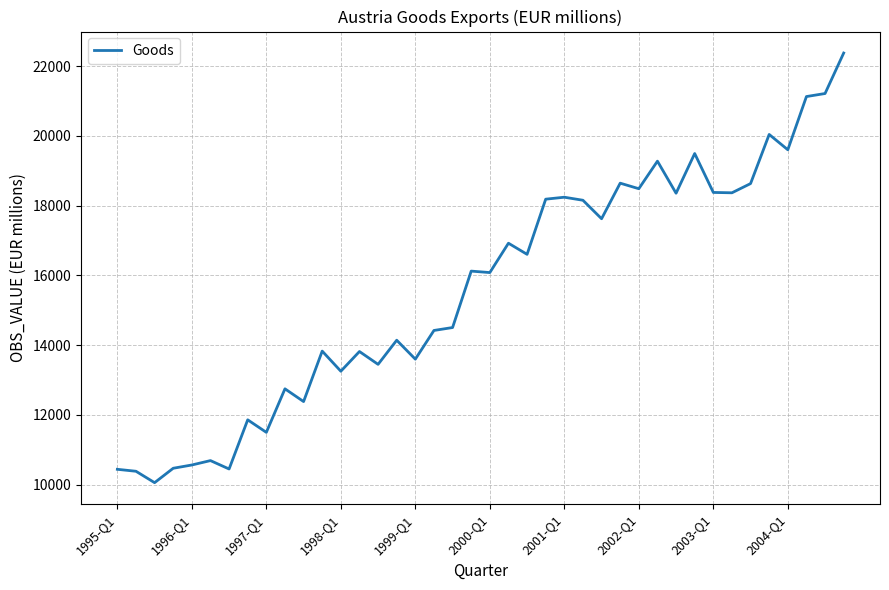

How many lines are shown in the chart?

1